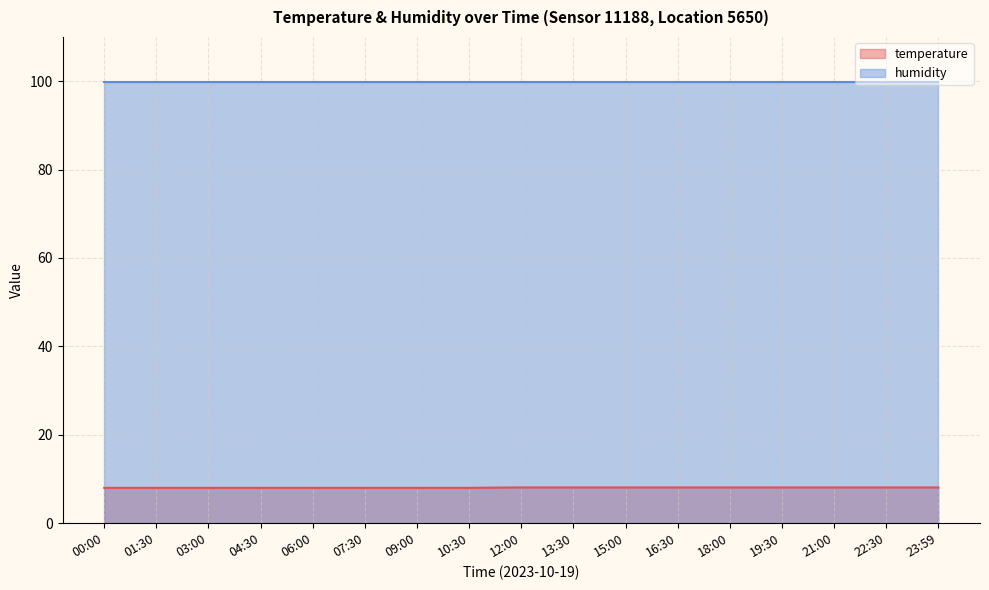

The temperature series shows 8.0 at 03:00. True or false?

True